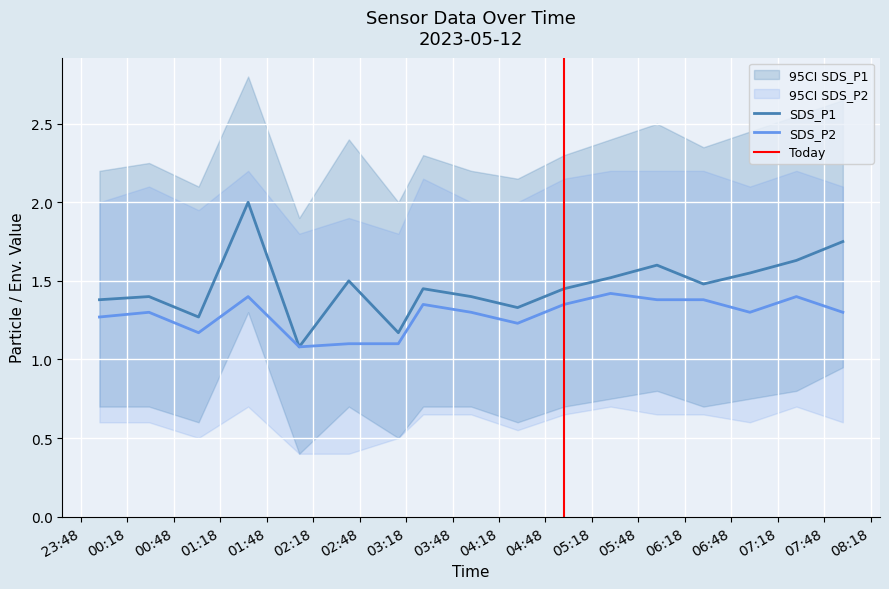

Which label corresponds to the largest value in the chart?

2023/05/12 01:36